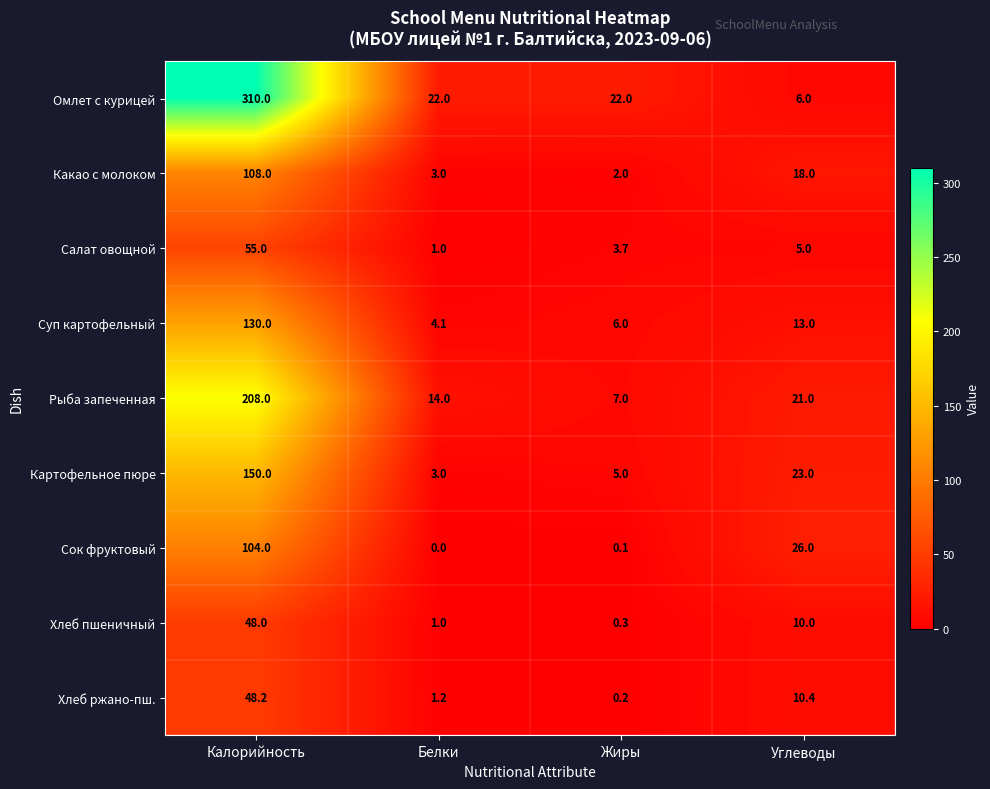

Is the value of Омлет с курицей at Белки greater than the value of Какао с молоком at Жиры?

Yes